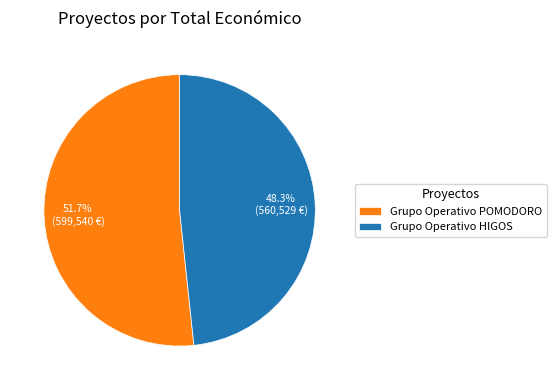

Rank the categories by value from lowest to highest.

Grupo Operativo HIGOS, Grupo Operativo POMODORO